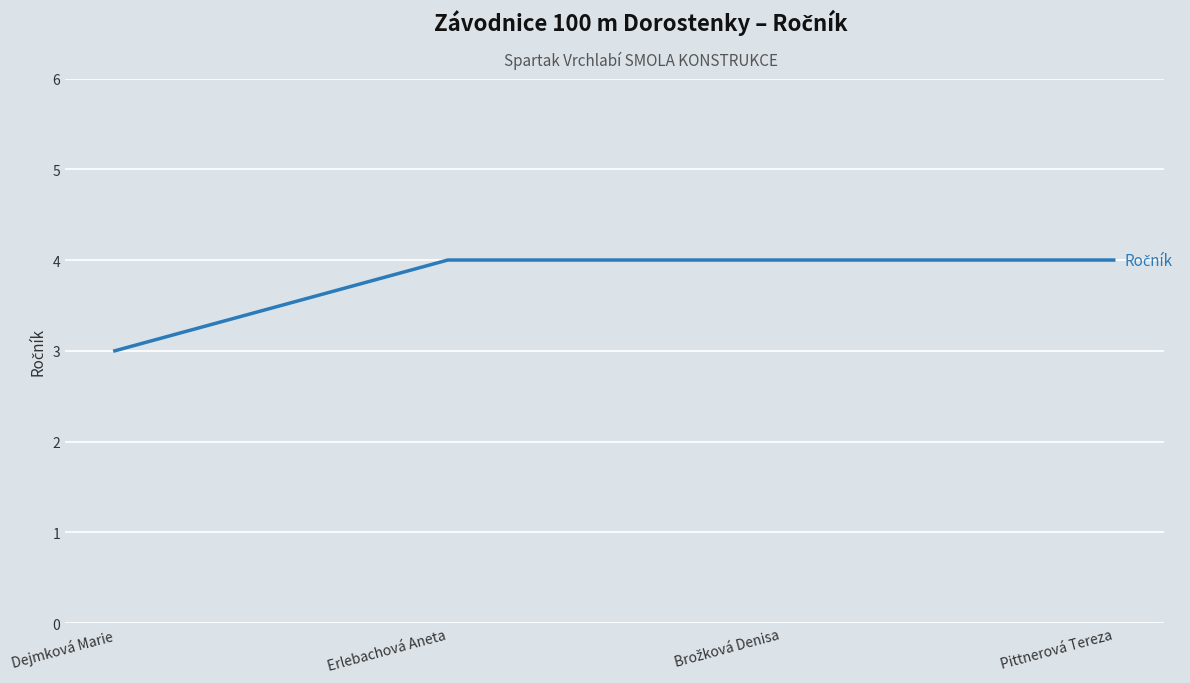

What position from the left is Erlebachová Aneta?

2